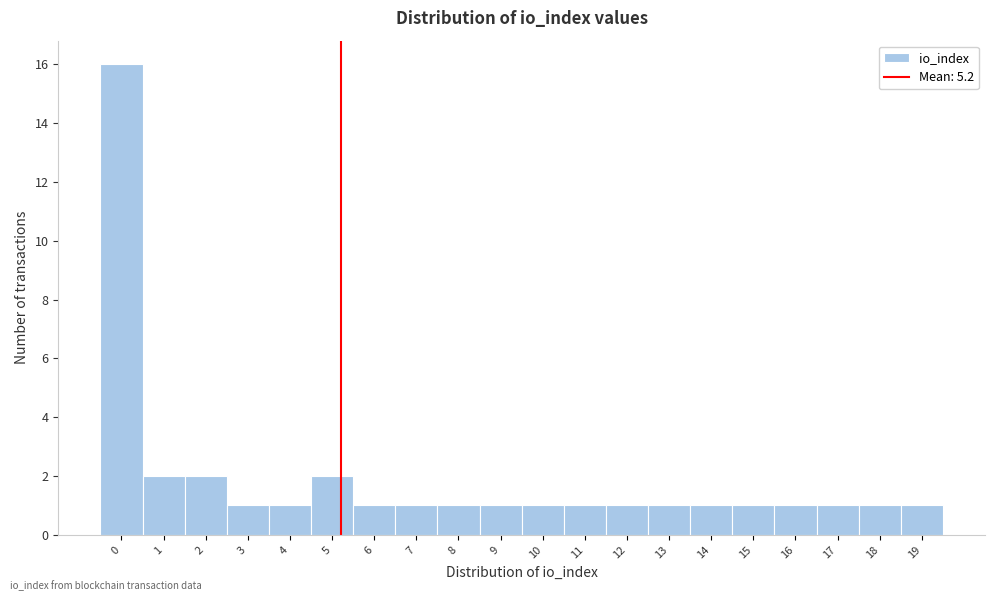

How tall is the bar that spans -0.5 to 0.5 on the x-axis? The values are not printed on the chart, so give them approximately, as read against the axis.

16